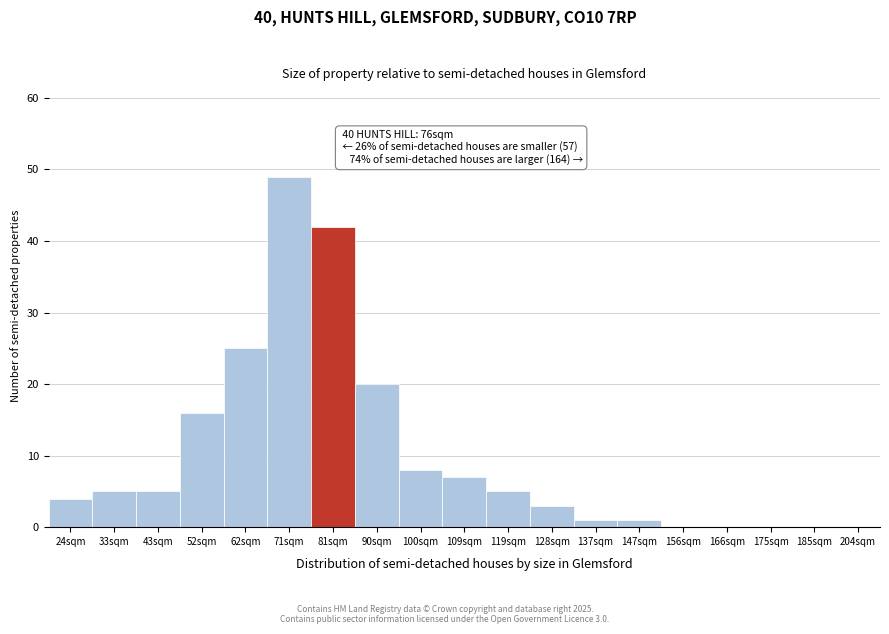

Reading left to right, transcribe all the data shown in this chart.

24sqm=4	33sqm=5	43sqm=5	52sqm=16	62sqm=25	71sqm=49	81sqm=42	90sqm=20	100sqm=8	109sqm=7	119sqm=5	128sqm=3	137sqm=1	147sqm=1	156sqm=0	166sqm=0	175sqm=0	185sqm=0	204sqm=0